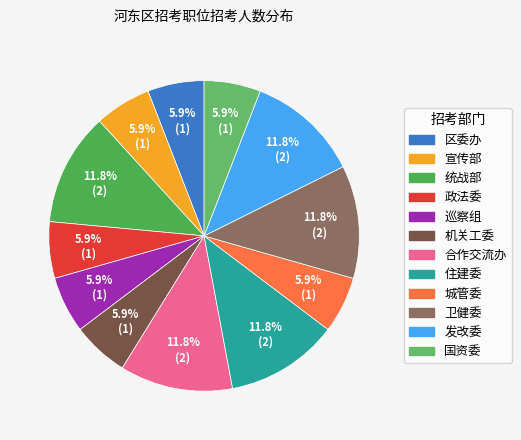

What is the change in value from 发改委 to 国资委?

-1